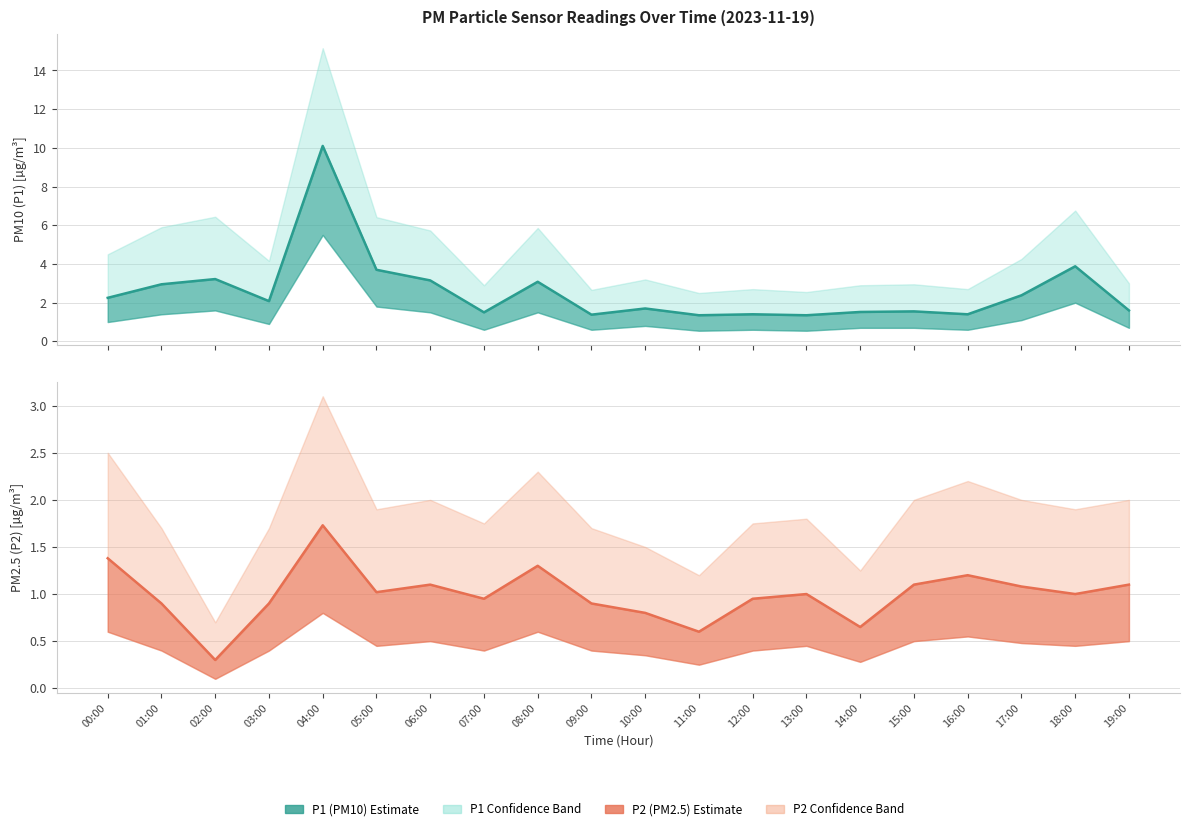

Which series has the largest total across all categories?

P1 (PM10)